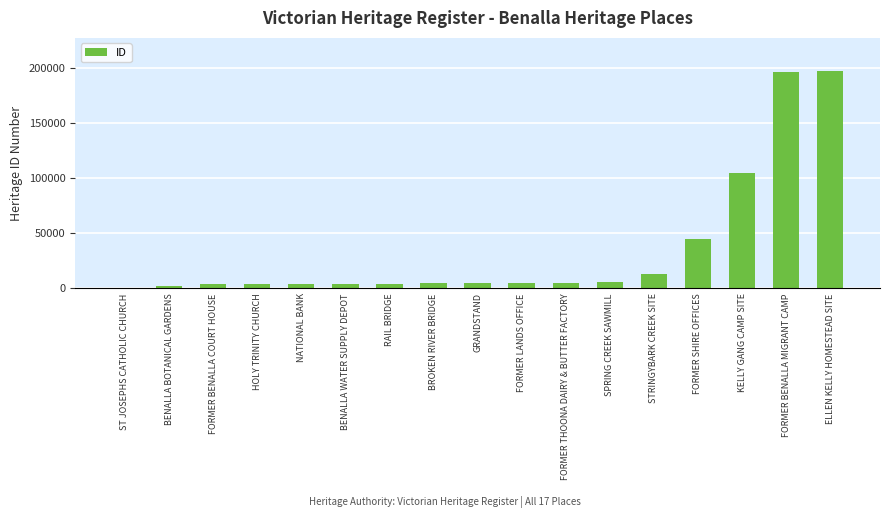

What is the greatest value displayed?

197646